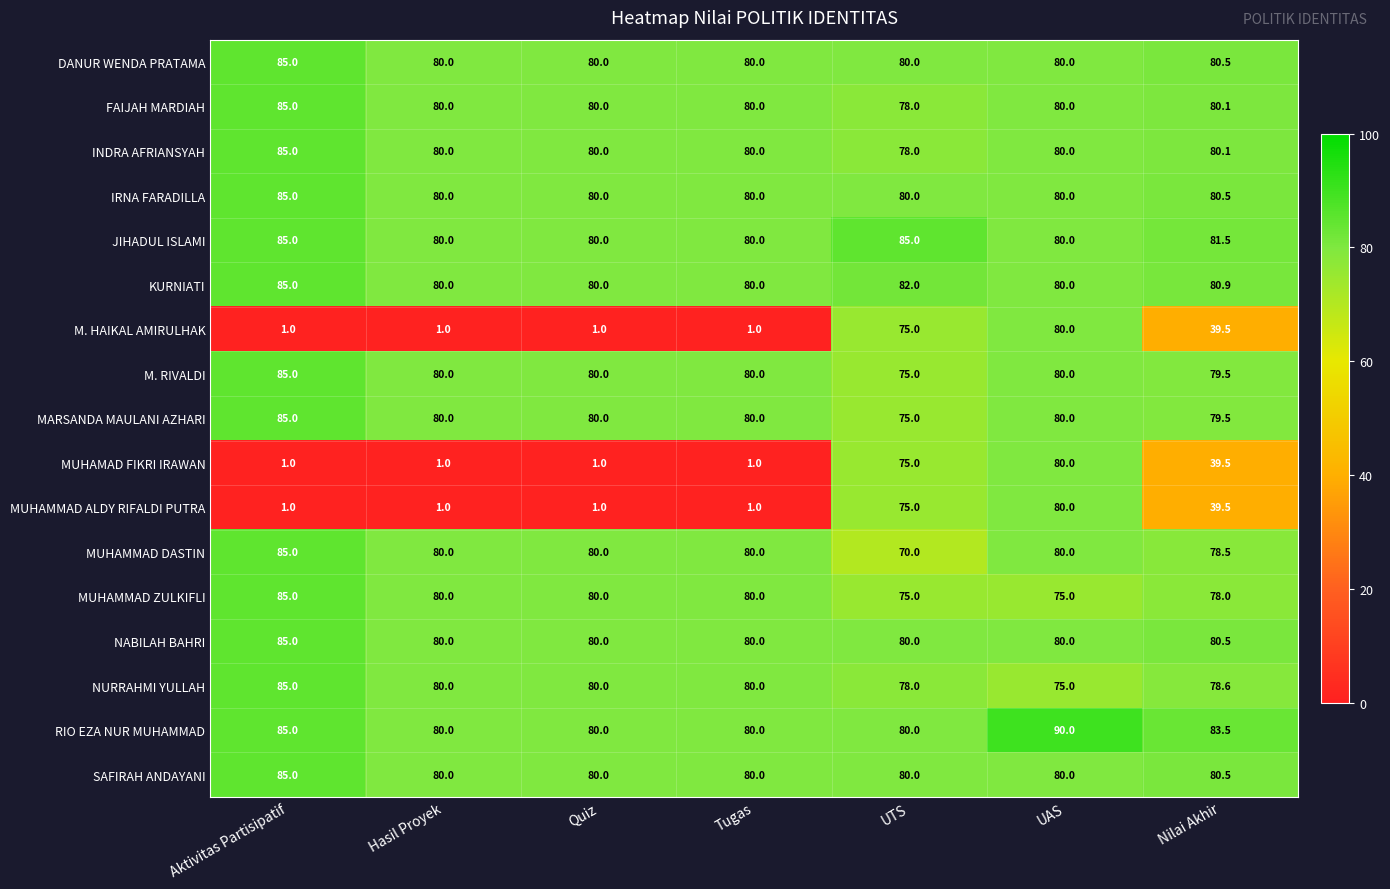

What is the total value across all series at Aktivitas Partisipatif?

1193.0